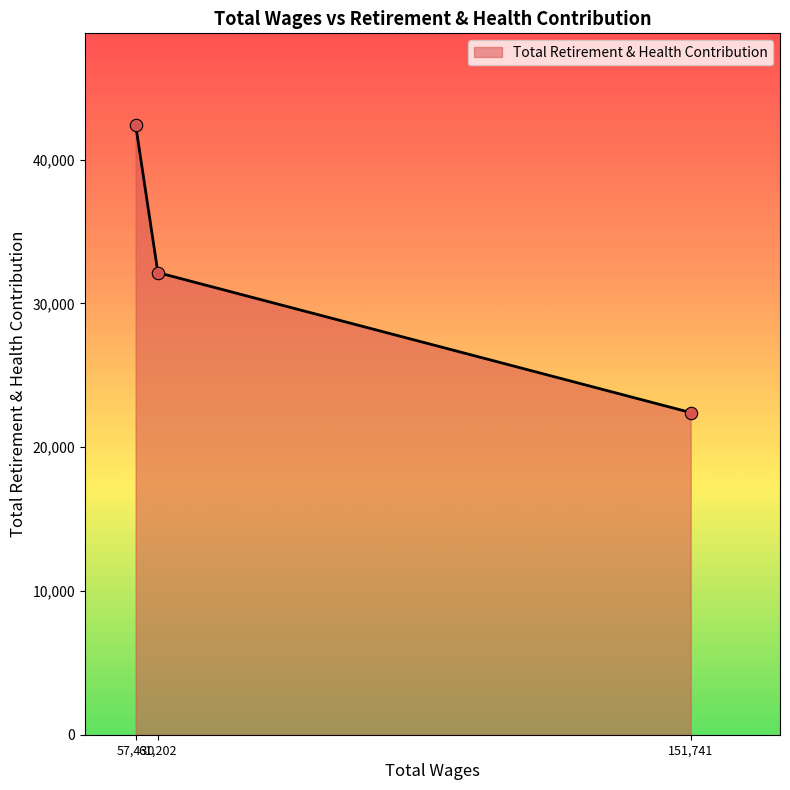

What is the change in value from 57430.0 to 61202.0?

-10276